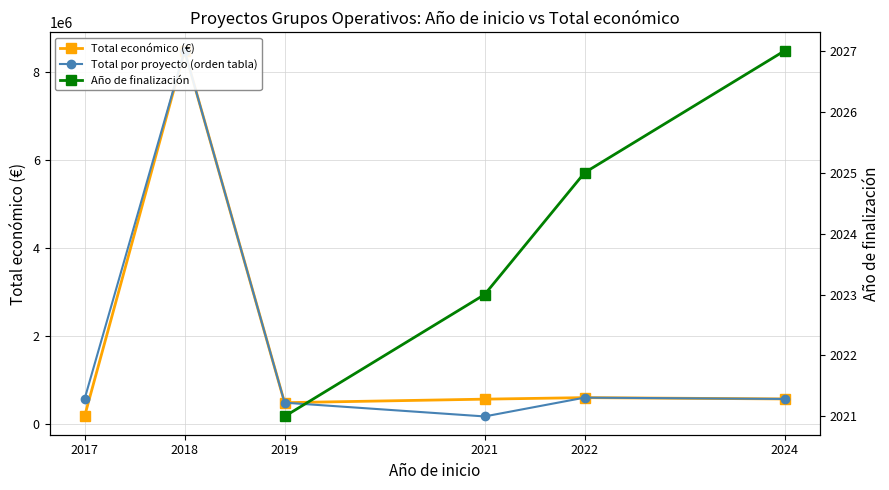

Which category has the highest value across all series?

2018